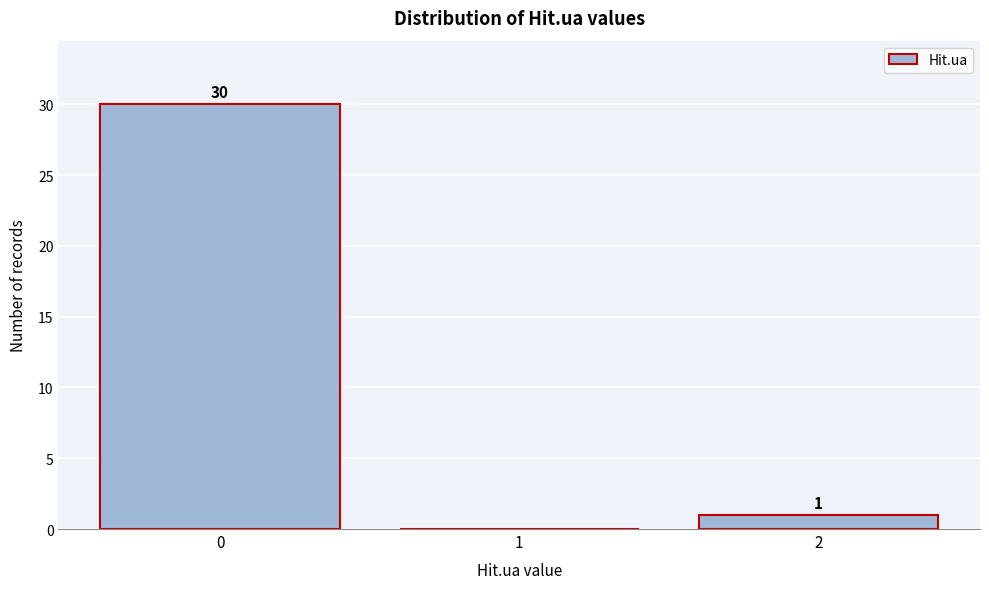

Over which range of the x-axis is the bar tallest?

-0.5 to 0.5